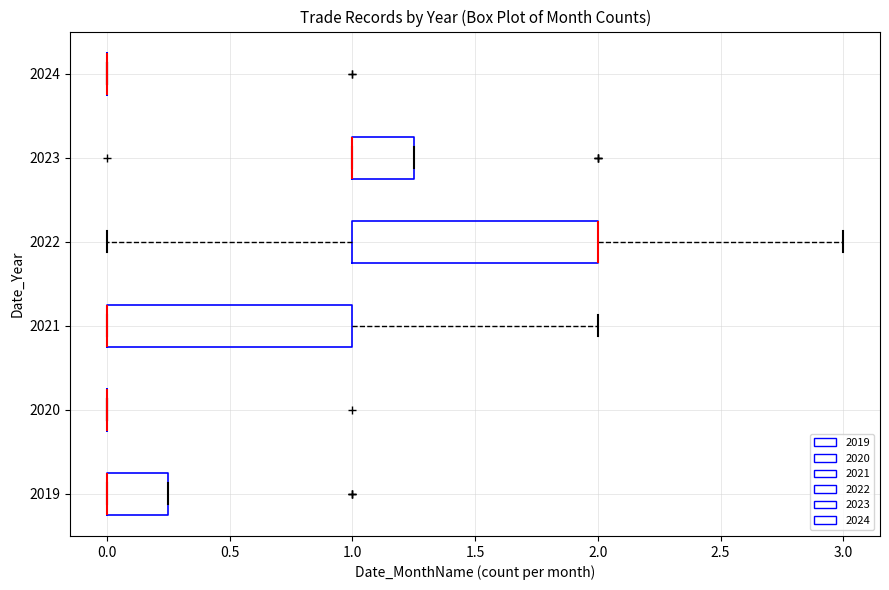

Where is the left edge of the box at y = 2023 on the x-axis? The values are not printed on the chart, so give them approximately, as read against the axis.

1.00